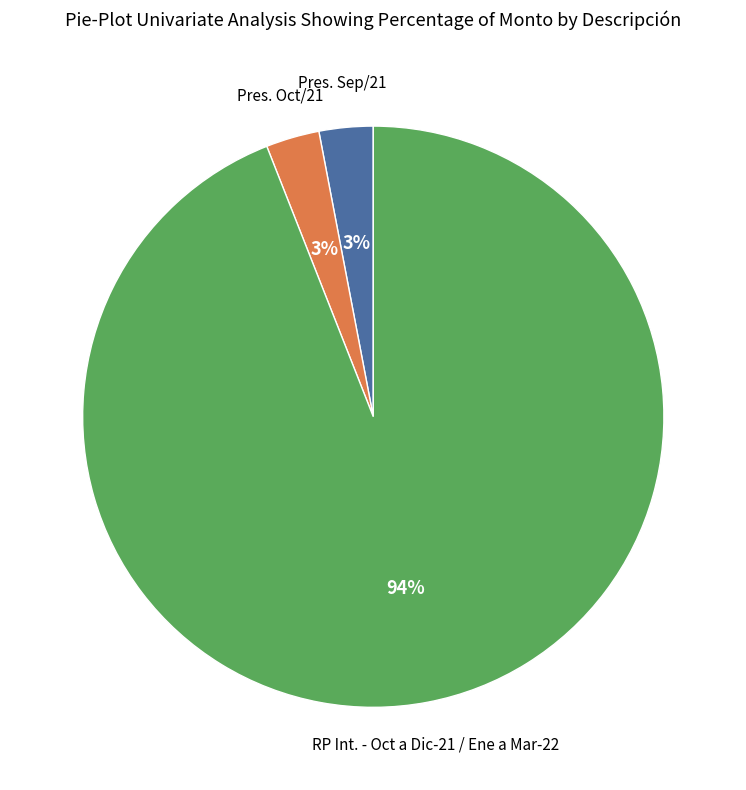

Does any single category account for the majority?

Yes